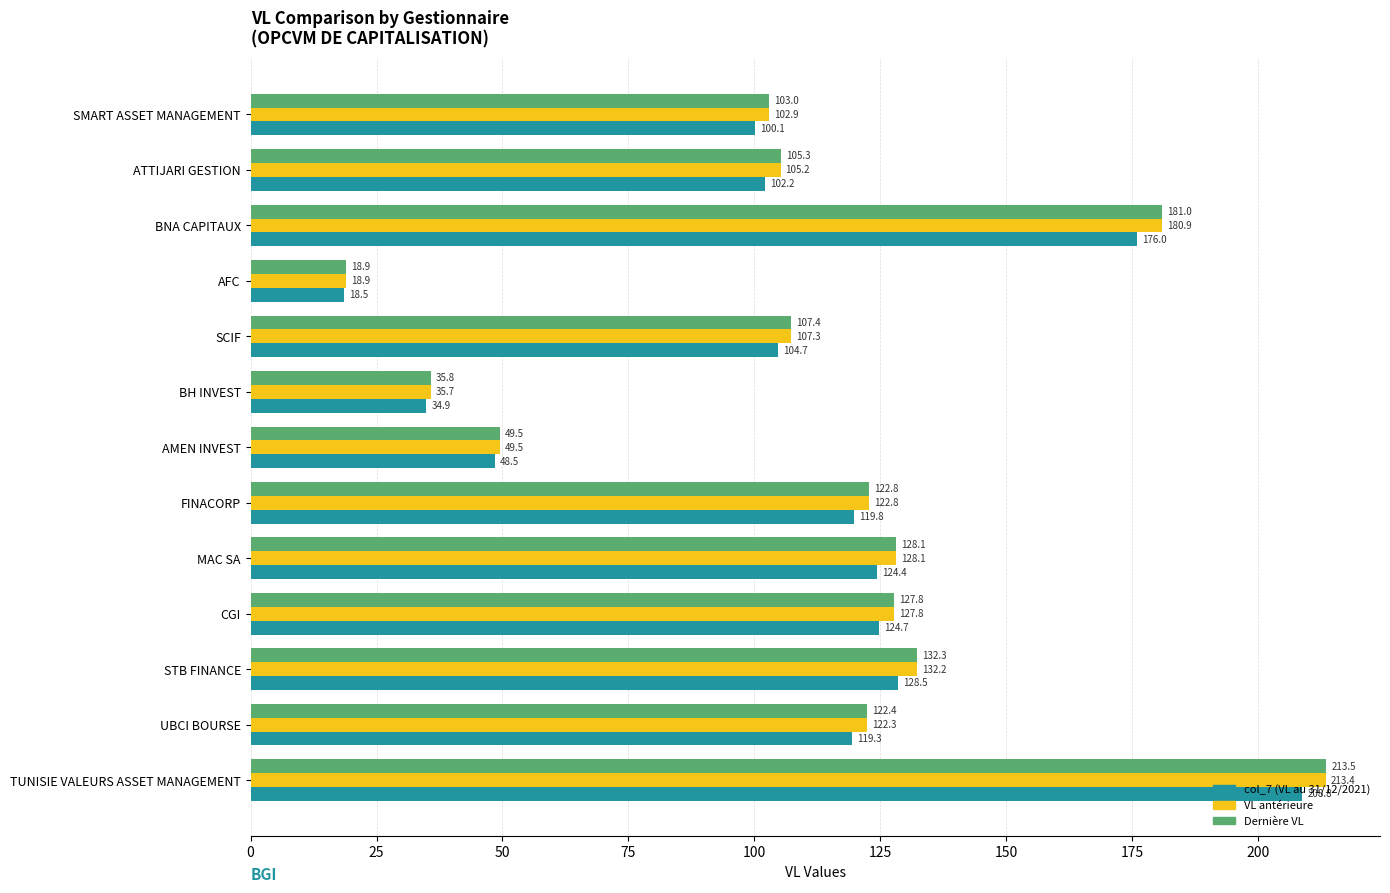

Which series has the largest total across all categories?

Dernière VL